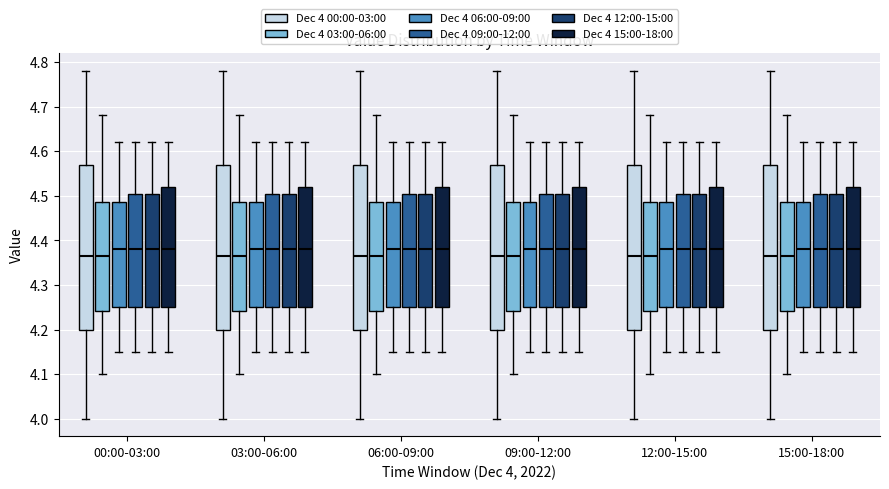

Reading left to right, read every box against the y-axis: the position of its median line, the range the box covers, and the ends of its whiskers. The values are not printed on the chart, so give them approximately, as read against the axis.

00:00-03:00 (Dec 4 00:00-03:00): median 4.37, box 4.20 to 4.57, whiskers 4.00 to 4.78
00:00-03:00 (Dec 4 03:00-06:00): median 4.37, box 4.24 to 4.49, whiskers 4.10 to 4.68
00:00-03:00 (Dec 4 06:00-09:00): median 4.38, box 4.25 to 4.49, whiskers 4.15 to 4.62
00:00-03:00 (Dec 4 09:00-12:00): median 4.38, box 4.25 to 4.51, whiskers 4.15 to 4.62
00:00-03:00 (Dec 4 12:00-15:00): median 4.38, box 4.25 to 4.51, whiskers 4.15 to 4.62
00:00-03:00 (Dec 4 15:00-18:00): median 4.38, box 4.25 to 4.52, whiskers 4.15 to 4.62
03:00-06:00 (Dec 4 00:00-03:00): median 4.37, box 4.20 to 4.57, whiskers 4.00 to 4.78
03:00-06:00 (Dec 4 03:00-06:00): median 4.37, box 4.24 to 4.49, whiskers 4.10 to 4.68
03:00-06:00 (Dec 4 06:00-09:00): median 4.38, box 4.25 to 4.49, whiskers 4.15 to 4.62
03:00-06:00 (Dec 4 09:00-12:00): median 4.38, box 4.25 to 4.51, whiskers 4.15 to 4.62
03:00-06:00 (Dec 4 12:00-15:00): median 4.38, box 4.25 to 4.51, whiskers 4.15 to 4.62
03:00-06:00 (Dec 4 15:00-18:00): median 4.38, box 4.25 to 4.52, whiskers 4.15 to 4.62
06:00-09:00 (Dec 4 00:00-03:00): median 4.37, box 4.20 to 4.57, whiskers 4.00 to 4.78
06:00-09:00 (Dec 4 03:00-06:00): median 4.37, box 4.24 to 4.49, whiskers 4.10 to 4.68
06:00-09:00 (Dec 4 06:00-09:00): median 4.38, box 4.25 to 4.49, whiskers 4.15 to 4.62
06:00-09:00 (Dec 4 09:00-12:00): median 4.38, box 4.25 to 4.51, whiskers 4.15 to 4.62
06:00-09:00 (Dec 4 12:00-15:00): median 4.38, box 4.25 to 4.51, whiskers 4.15 to 4.62
06:00-09:00 (Dec 4 15:00-18:00): median 4.38, box 4.25 to 4.52, whiskers 4.15 to 4.62
09:00-12:00 (Dec 4 00:00-03:00): median 4.37, box 4.20 to 4.57, whiskers 4.00 to 4.78
09:00-12:00 (Dec 4 03:00-06:00): median 4.37, box 4.24 to 4.49, whiskers 4.10 to 4.68
09:00-12:00 (Dec 4 06:00-09:00): median 4.38, box 4.25 to 4.49, whiskers 4.15 to 4.62
09:00-12:00 (Dec 4 09:00-12:00): median 4.38, box 4.25 to 4.51, whiskers 4.15 to 4.62
09:00-12:00 (Dec 4 12:00-15:00): median 4.38, box 4.25 to 4.51, whiskers 4.15 to 4.62
09:00-12:00 (Dec 4 15:00-18:00): median 4.38, box 4.25 to 4.52, whiskers 4.15 to 4.62
12:00-15:00 (Dec 4 00:00-03:00): median 4.37, box 4.20 to 4.57, whiskers 4.00 to 4.78
12:00-15:00 (Dec 4 03:00-06:00): median 4.37, box 4.24 to 4.49, whiskers 4.10 to 4.68
12:00-15:00 (Dec 4 06:00-09:00): median 4.38, box 4.25 to 4.49, whiskers 4.15 to 4.62
12:00-15:00 (Dec 4 09:00-12:00): median 4.38, box 4.25 to 4.51, whiskers 4.15 to 4.62
12:00-15:00 (Dec 4 12:00-15:00): median 4.38, box 4.25 to 4.51, whiskers 4.15 to 4.62
12:00-15:00 (Dec 4 15:00-18:00): median 4.38, box 4.25 to 4.52, whiskers 4.15 to 4.62
15:00-18:00 (Dec 4 00:00-03:00): median 4.37, box 4.20 to 4.57, whiskers 4.00 to 4.78
15:00-18:00 (Dec 4 03:00-06:00): median 4.37, box 4.24 to 4.49, whiskers 4.10 to 4.68
15:00-18:00 (Dec 4 06:00-09:00): median 4.38, box 4.25 to 4.49, whiskers 4.15 to 4.62
15:00-18:00 (Dec 4 09:00-12:00): median 4.38, box 4.25 to 4.51, whiskers 4.15 to 4.62
15:00-18:00 (Dec 4 12:00-15:00): median 4.38, box 4.25 to 4.51, whiskers 4.15 to 4.62
15:00-18:00 (Dec 4 15:00-18:00): median 4.38, box 4.25 to 4.52, whiskers 4.15 to 4.62